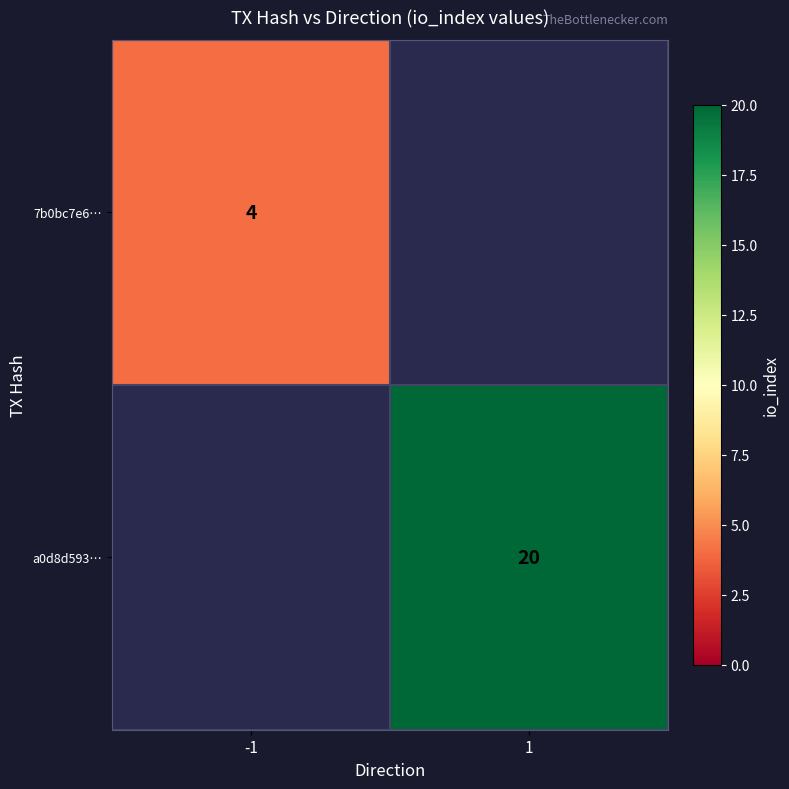

The value of a0d8d593… at 1 is 30. True or false?

False